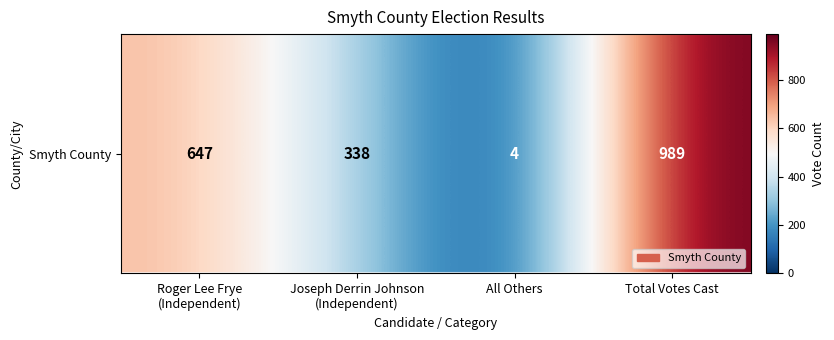

Where does the data first go above 647?

Total Votes Cast